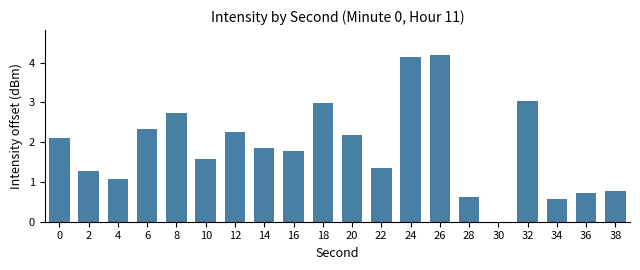

What is the sum of all values?

37.5